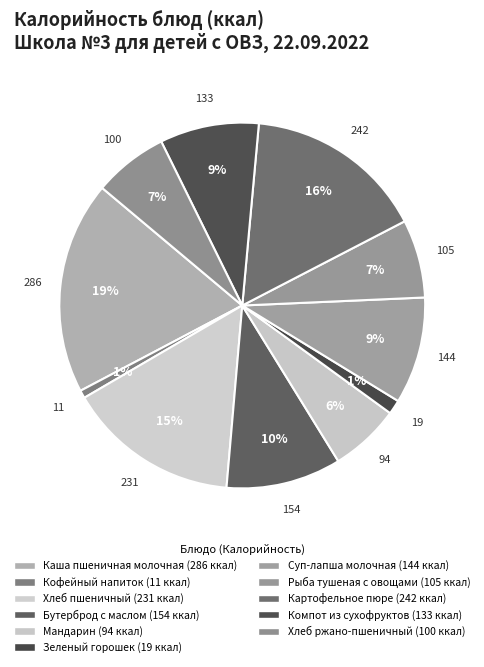

What is the change in value from Кофейный напиток to Картофельное пюре?

+231.4